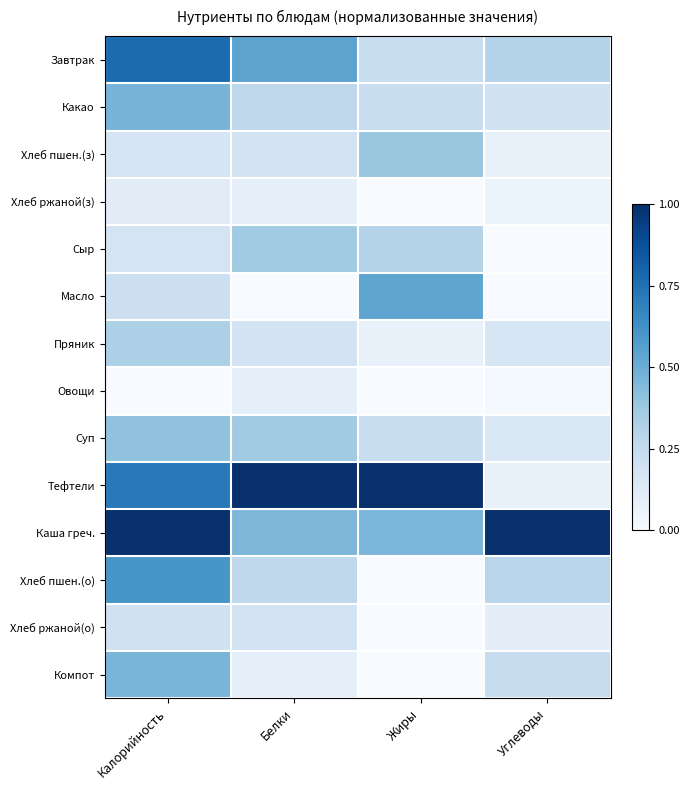

Reading left to right, extract all data points from this chart.

Завтрак: Калорийность=0.8	Белки=0.5	Жиры=0.2	Углеводы=0.3
Какао: Калорийность=0.5	Белки=0.3	Жиры=0.2	Углеводы=0.2
Хлеб пшен.(з): Калорийность=0.2	Белки=0.2	Жиры=0.4	Углеводы=0.1
Хлеб ржаной(з): Калорийность=0.1	Белки=0.1	Жиры=0.0	Углеводы=0.1
Сыр: Калорийность=0.2	Белки=0.4	Жиры=0.3	Углеводы=0.0
Масло: Калорийность=0.2	Белки=0.0	Жиры=0.5	Углеводы=0.0
Пряник: Калорийность=0.3	Белки=0.2	Жиры=0.1	Углеводы=0.2
Овощи: Калорийность=0.0	Белки=0.1	Жиры=0.0	Углеводы=0.0
Суп: Калорийность=0.4	Белки=0.4	Жиры=0.2	Углеводы=0.1
Тефтели: Калорийность=0.7	Белки=1.0	Жиры=1.0	Углеводы=0.1
Каша греч.: Калорийность=1.0	Белки=0.5	Жиры=0.5	Углеводы=1.0
Хлеб пшен.(о): Калорийность=0.6	Белки=0.3	Жиры=0.0	Углеводы=0.3
Хлеб ржаной(о): Калорийность=0.2	Белки=0.2	Жиры=0.0	Углеводы=0.1
Компот: Калорийность=0.5	Белки=0.1	Жиры=0.0	Углеводы=0.2